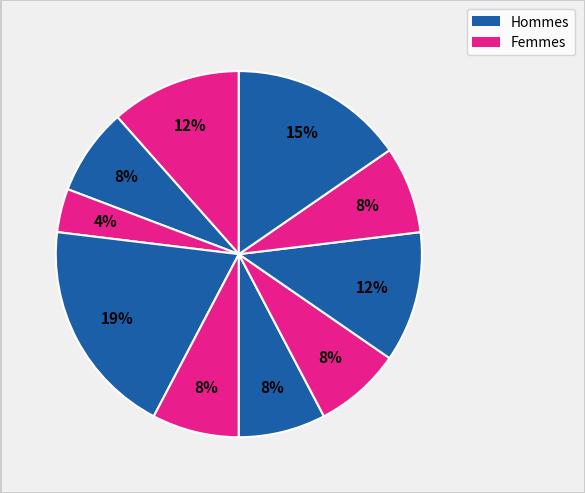

To the nearest percent, what is the difference between the largest and smallest slice percentages?

15%